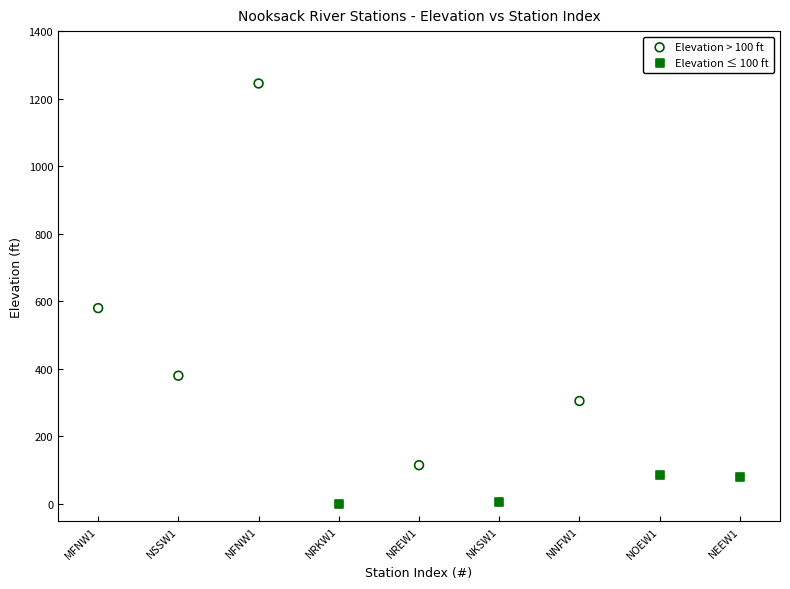

Which series contains the highest Y value?

Elevation > 100 ft